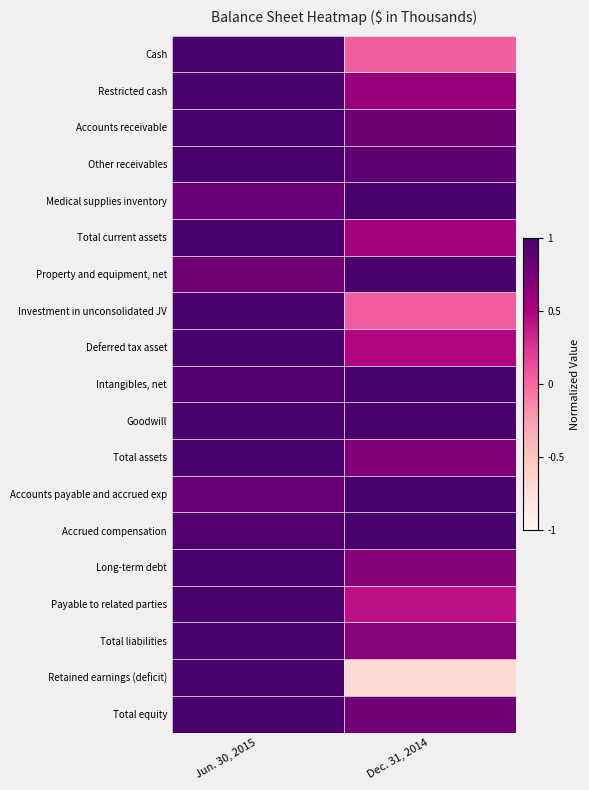

What is the total value across all series at Dec. 31, 2014?

12.0